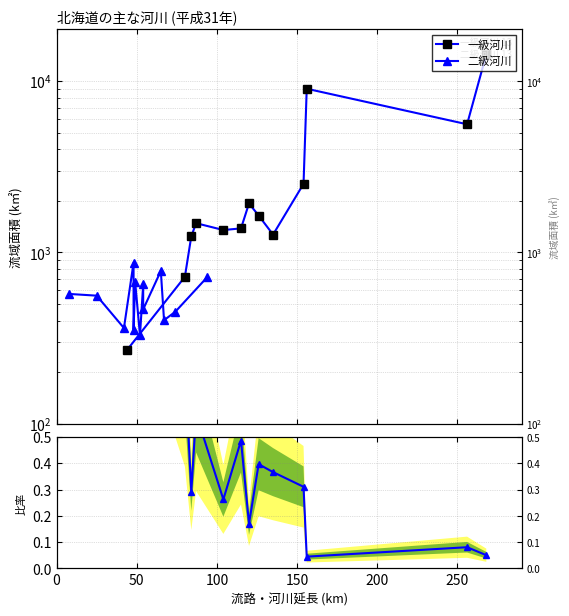

Reading left to right, transcribe all the data shown in this chart.

一級河川: 14330.0	5590.0	9010.0	2510.0	1270.0	1640.0	1930.0	1380.0	1350.0	1480.0	1240.0	720.0	270.0
二級河川: 718.0	450.0	402.0	779.0	465.0	650.0	328.0	671.0	354.0	870.0	362.0	559.0	572.0
二級/一級 流域比: 0.1	0.1	0.0	0.3	0.4	0.4	0.2	0.5	0.3	0.6	0.3	0.8	2.1